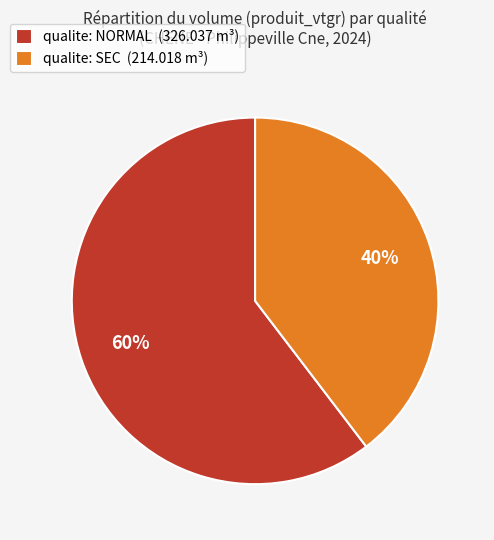

The qualite: NORMAL (326.037 m³) slice represents 66% of the pie. True or false?

False